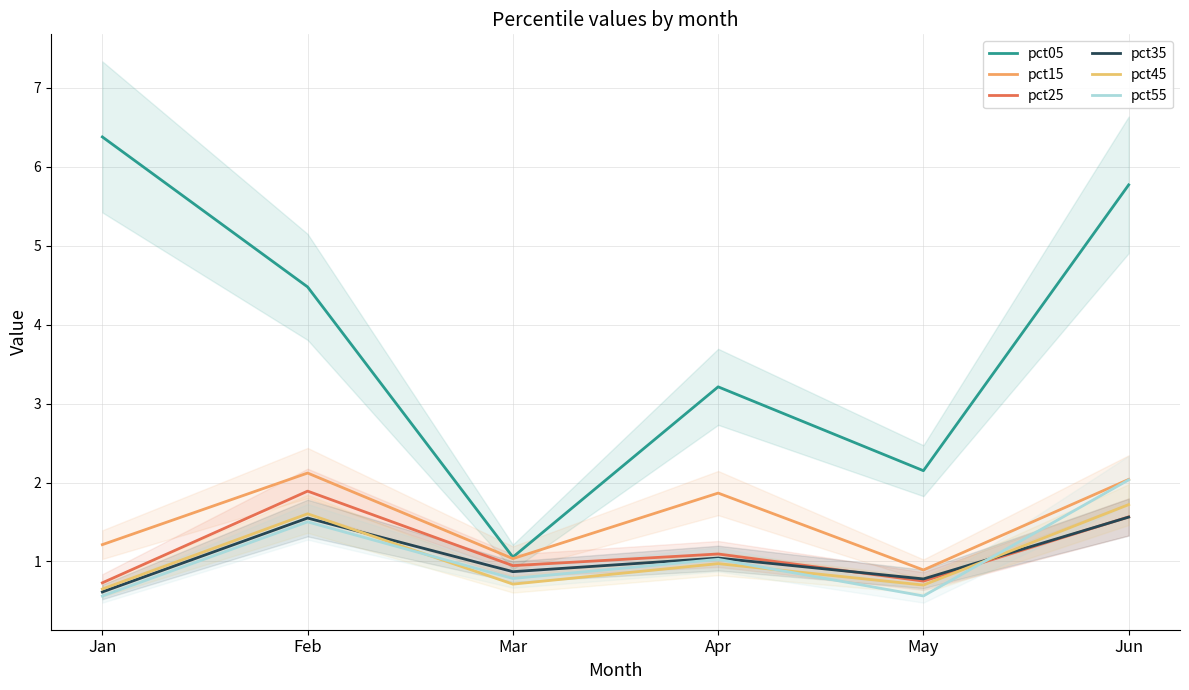

At Jun, list the series in order from smallest to largest.

pct35, pct25, pct45, pct55, pct15, pct05